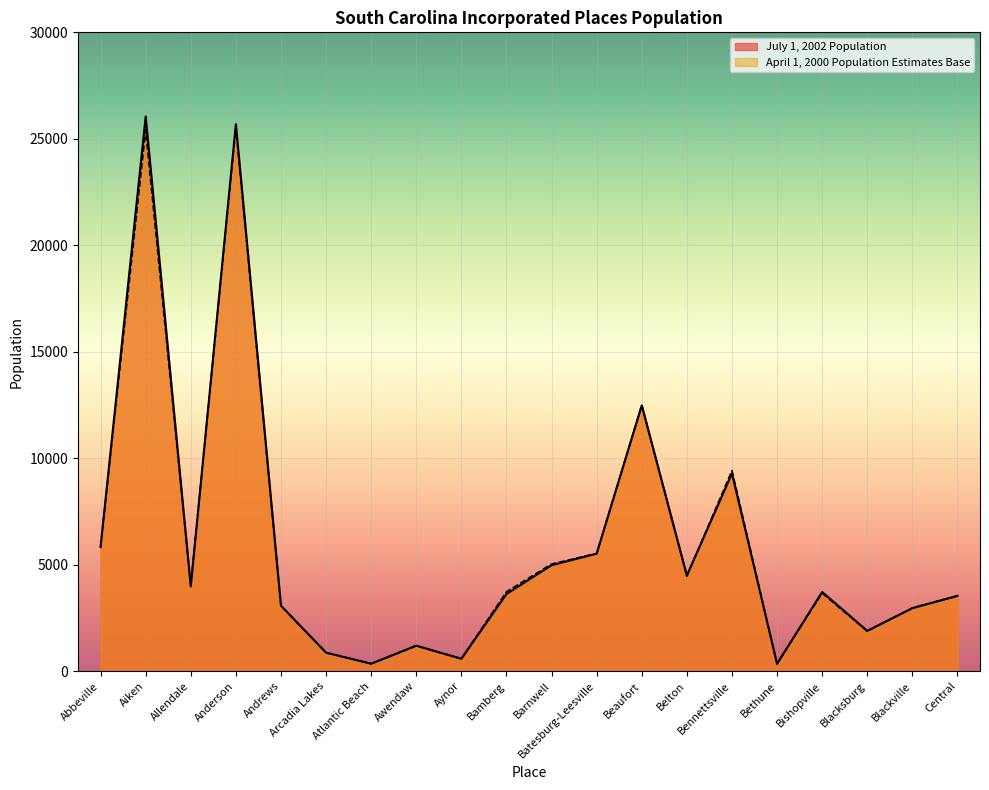

How many interior local valleys does the April 1, 2000 Population Estimates Base series have?

6